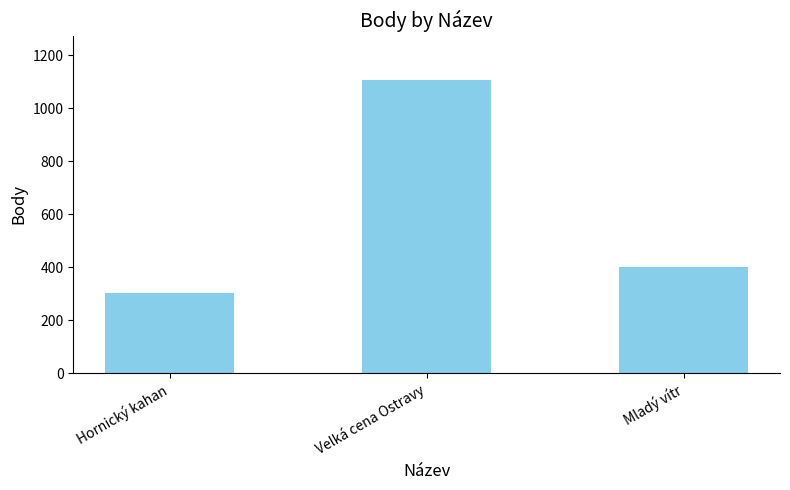

What is the maximum value shown in the chart?

1108